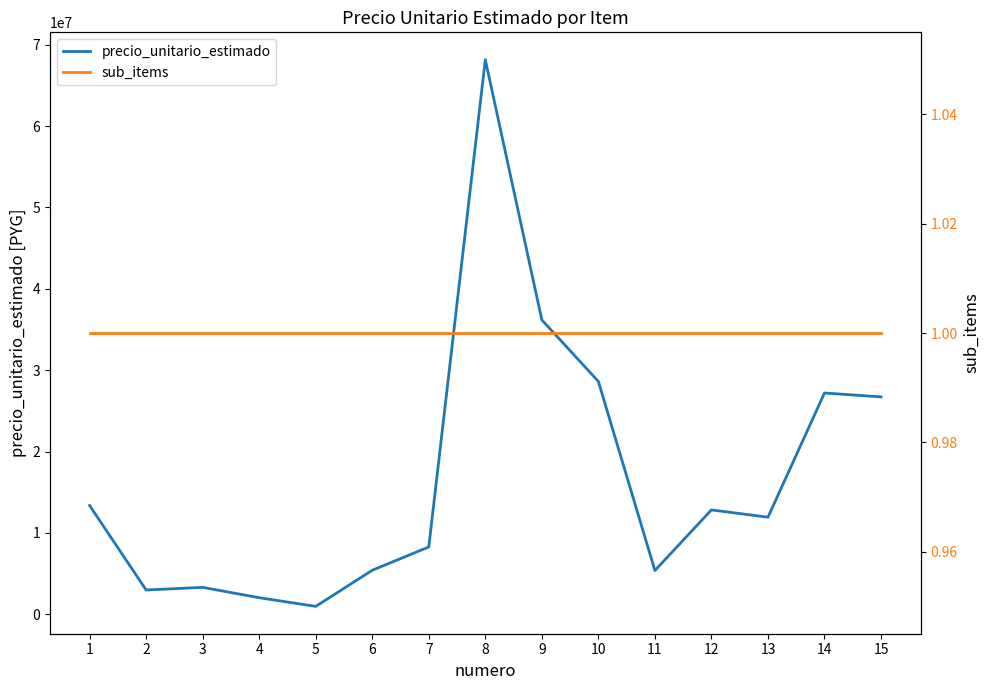

True or false: sub_items and precio_unitario_estimado intersect in this chart.

False